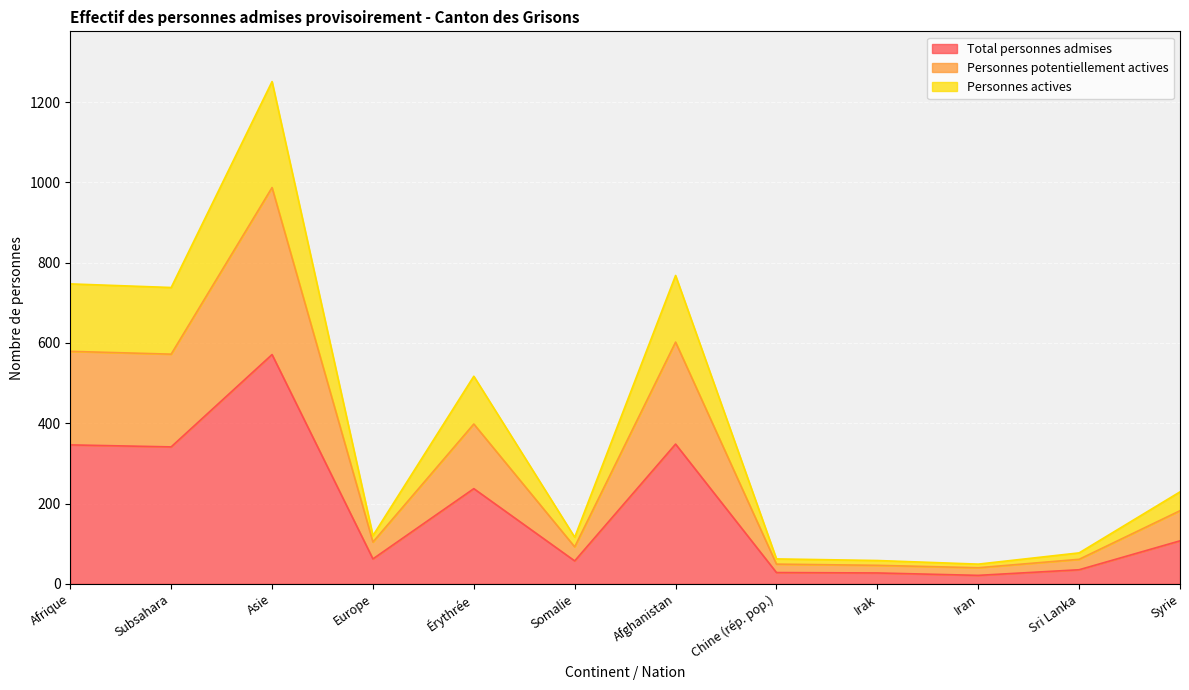

Is the value of Total personnes admises at Chine (rép. pop.) greater than the value of Personnes actives at Somalie?

No